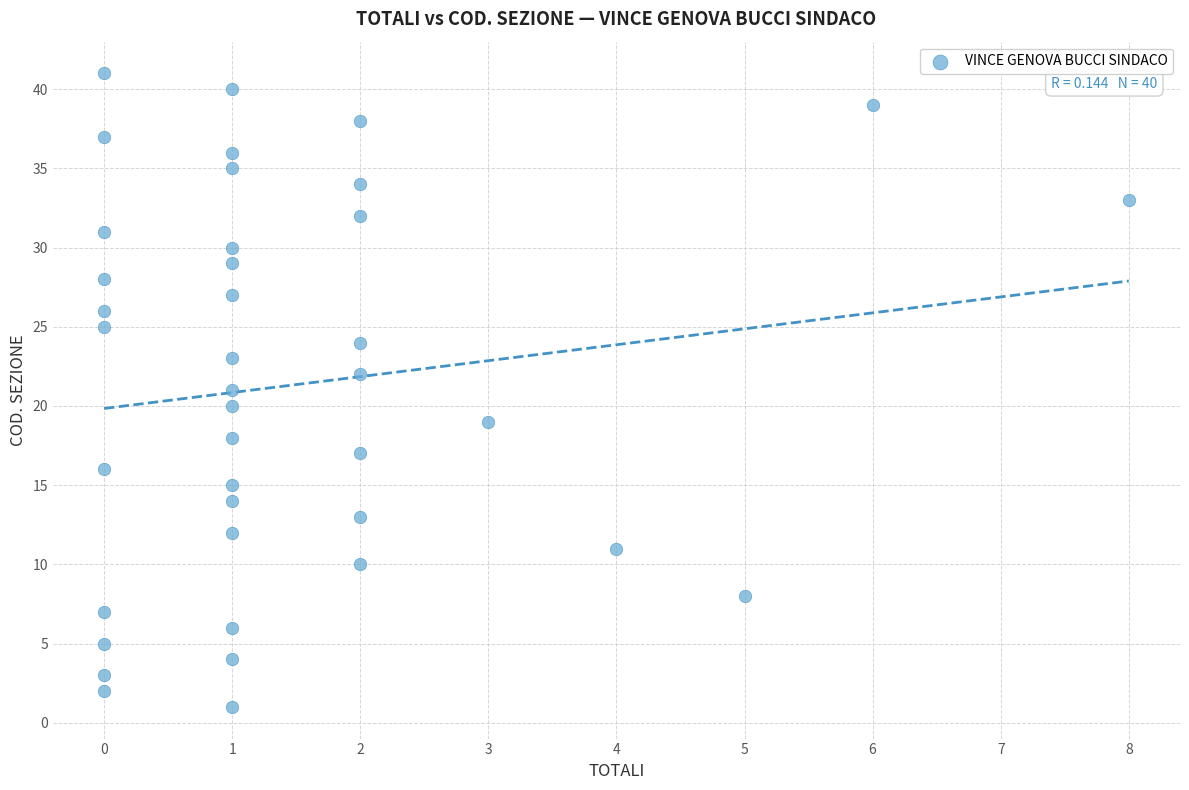

What is the range of X values (max minus min)?

8